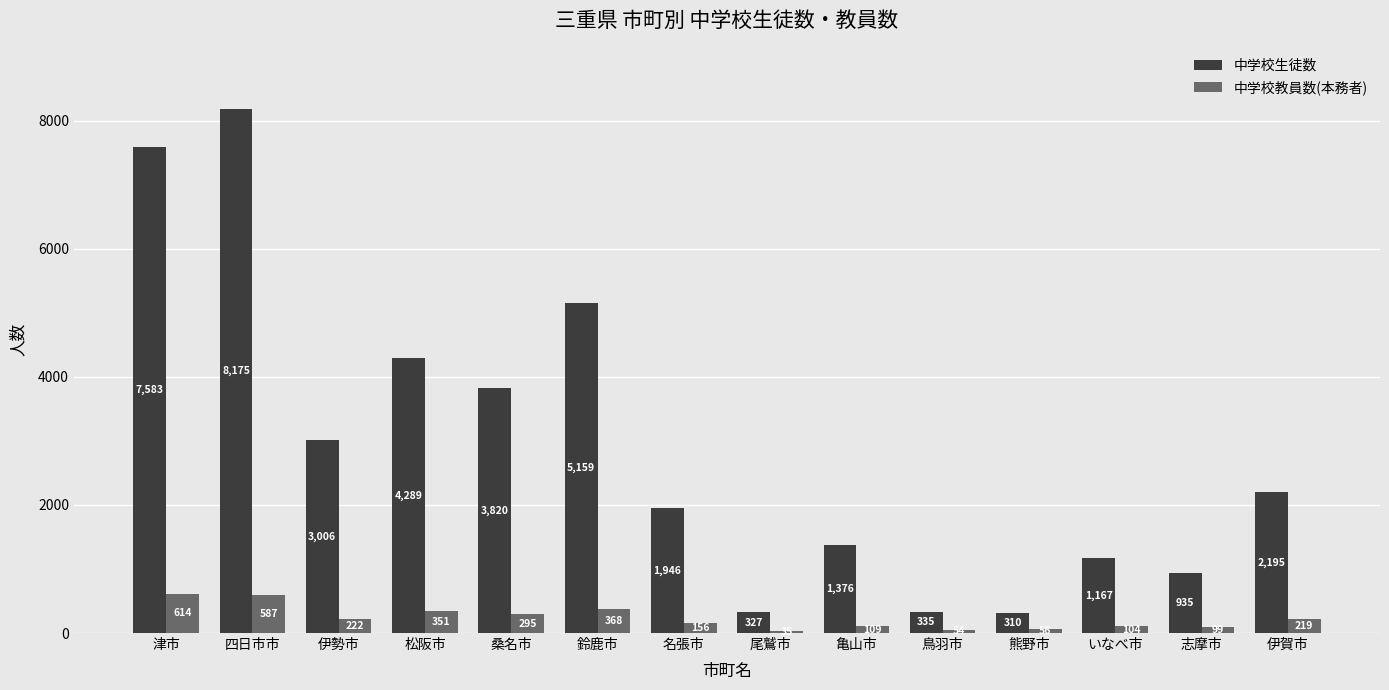

The value of 中学校教員数(本務者) at 熊野市 is 56. True or false?

True